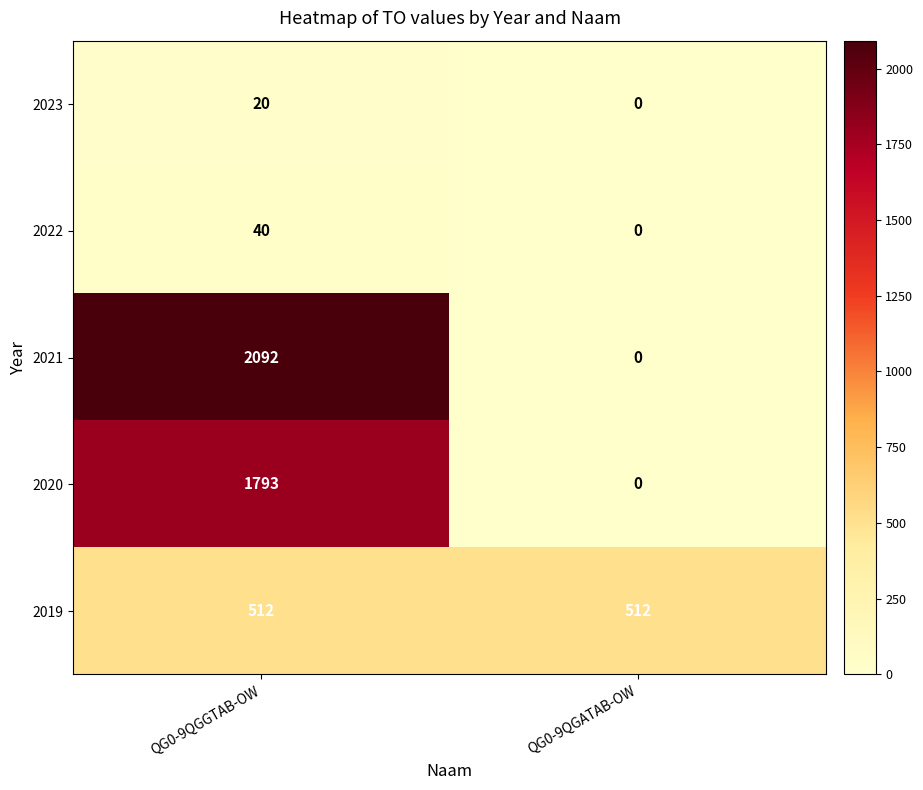

At which category is the sum across all series the highest?

QG0-9QGGTAB-OW